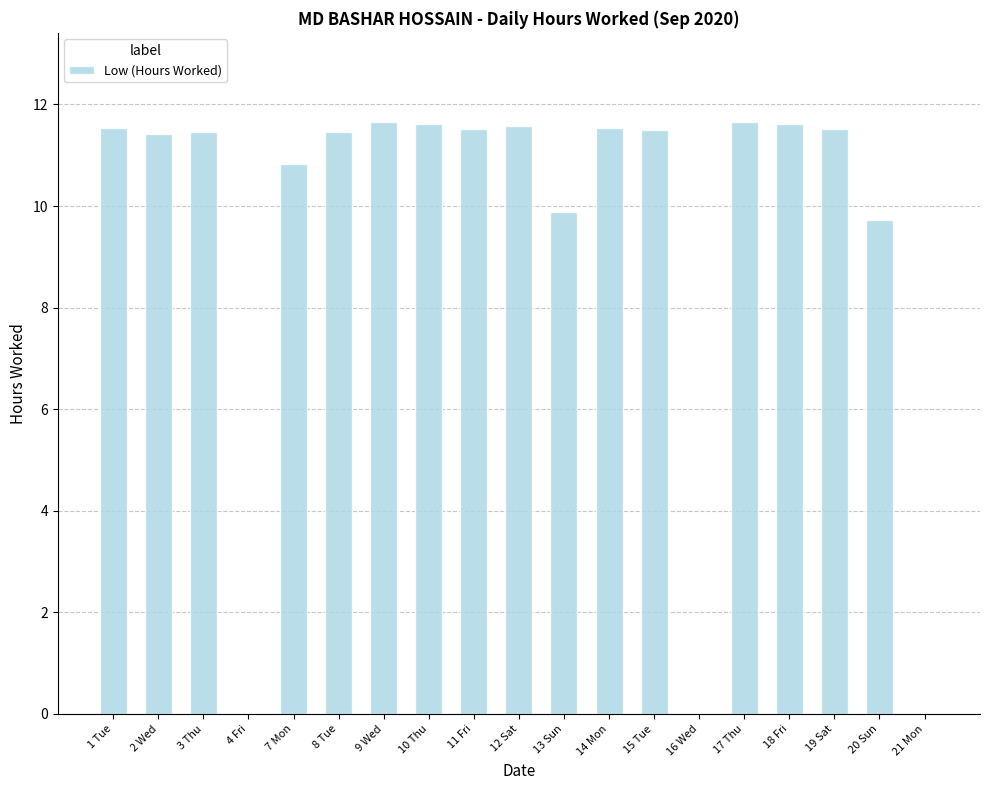

Are the bars horizontal?

No